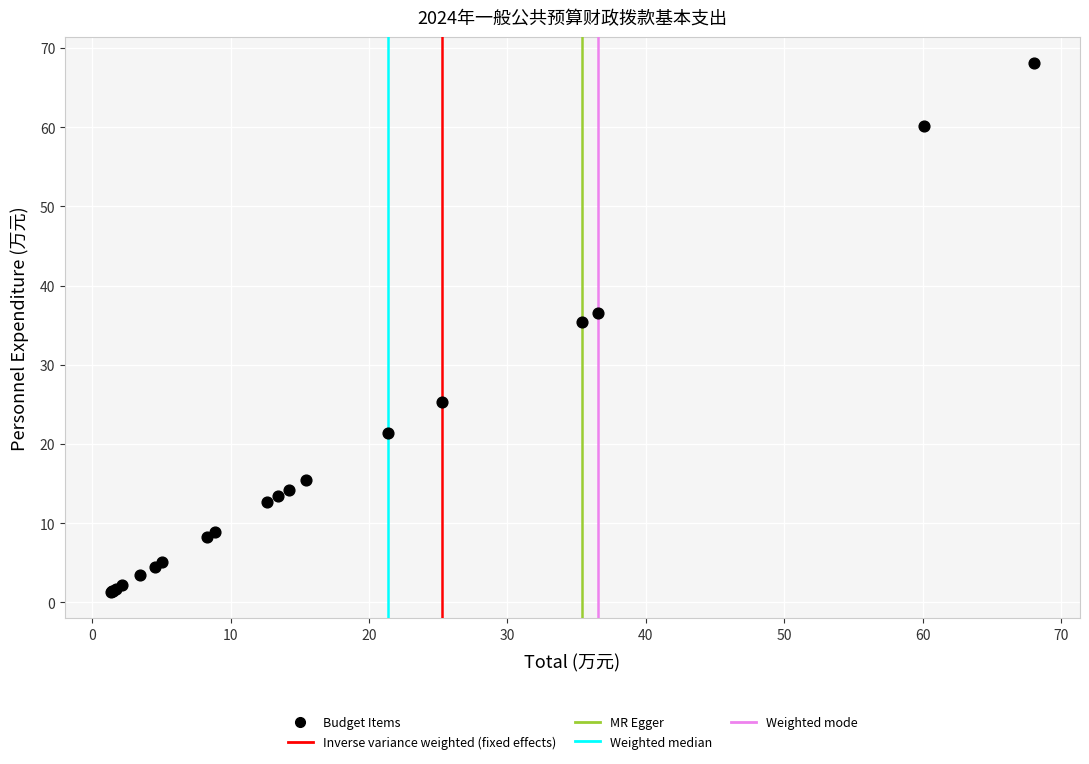

What Y value in the scatter plot is closest to 34?

35.4